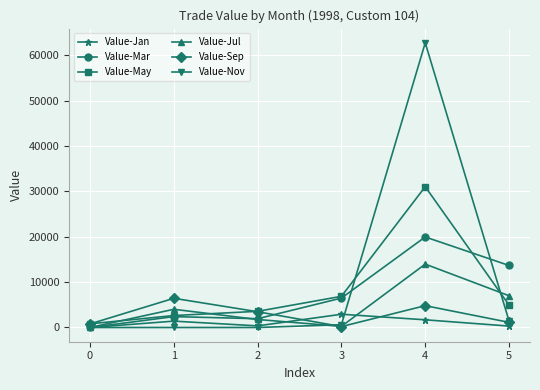

At which category is the sum across all series the highest?

4